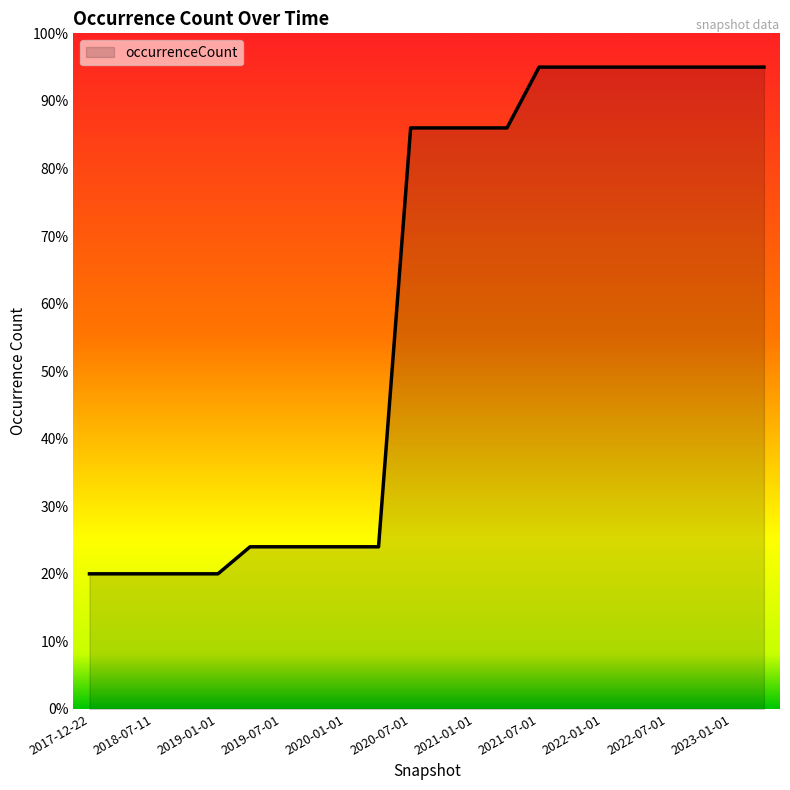

What is the minimum value shown in the chart?

20